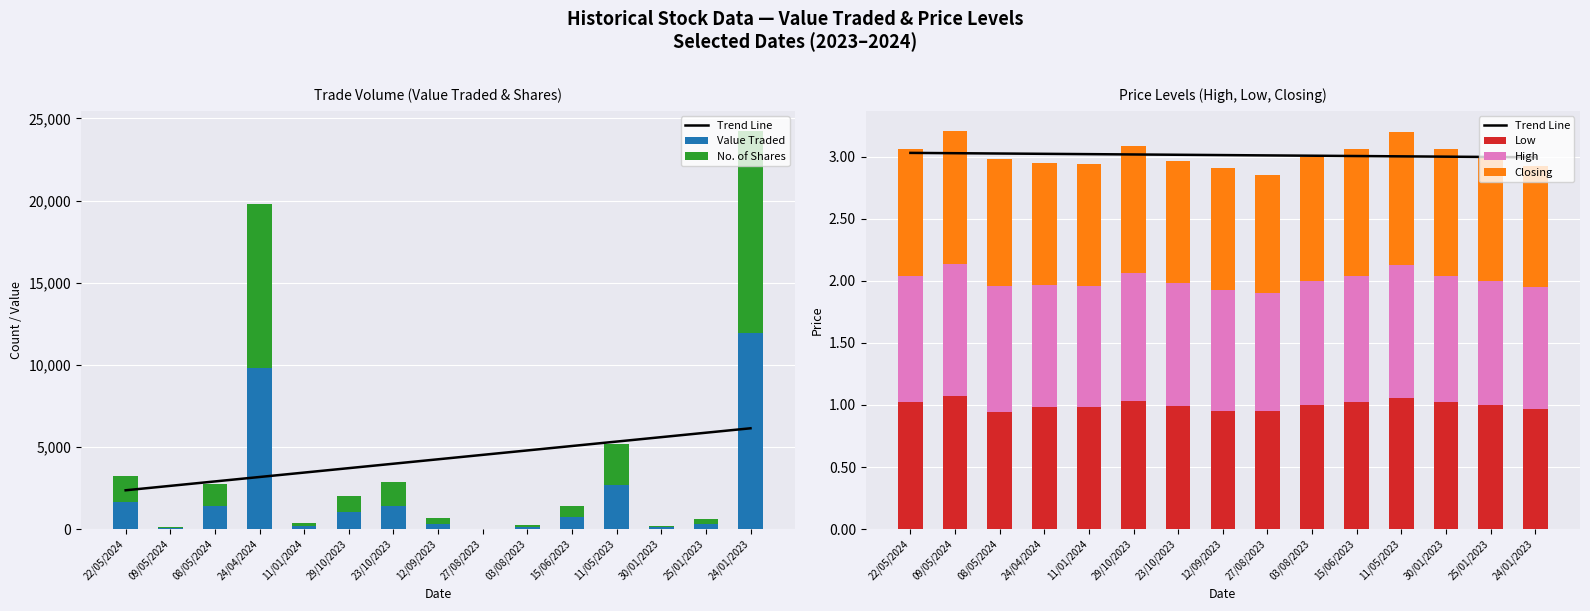

Reading left to right, extract all data points from this chart.

Trend Line: 3.0	3.0	3.0	3.0	3.0	3.0	3.0	3.0	3.0	3.0	3.0	3.0	3.0	3.0	3.0
Value Traded: 1632.0	54.0	1377.0	9811.0	173.0	1030.0	1426.0	334.0	10.0	126.0	714.0	2653.0	102.0	300.0	11951.0
No. of Shares: 1600.0	50.0	1380.0	10000.0	177.0	1000.0	1440.0	348.0	10.0	126.0	700.0	2500.0	100.0	300.0	12300.0
Low: 1.0	1.1	0.9	1.0	1.0	1.0	1.0	0.9	0.9	1.0	1.0	1.1	1.0	1.0	1.0
High: 1.0	1.1	1.0	1.0	1.0	1.0	1.0	1.0	0.9	1.0	1.0	1.1	1.0	1.0	1.0
Closing: 1.0	1.1	1.0	1.0	1.0	1.0	1.0	1.0	1.0	1.0	1.0	1.1	1.0	1.0	1.0